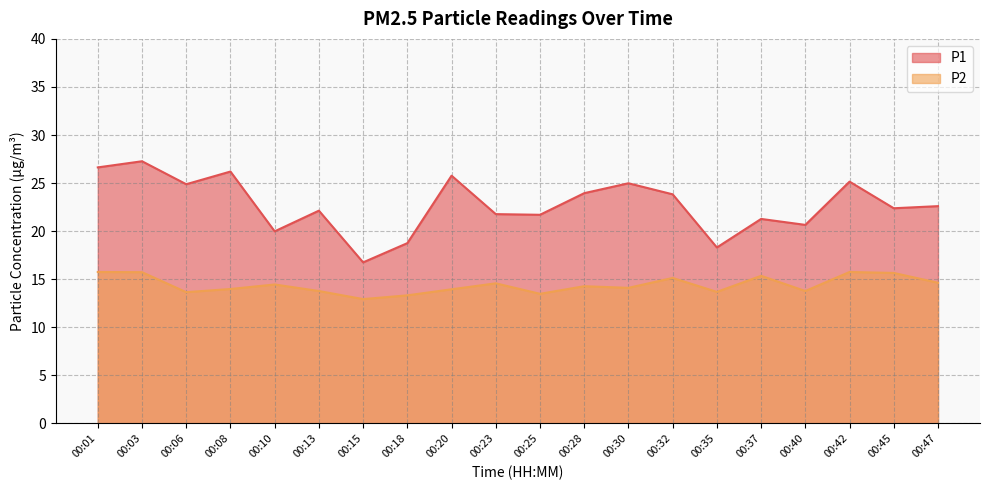

What is the lowest value of the P2 series?

12.9